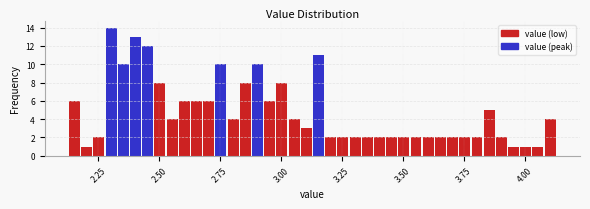

Read against the x-axis, roughly where is the centre of the tallest bar?

2.30